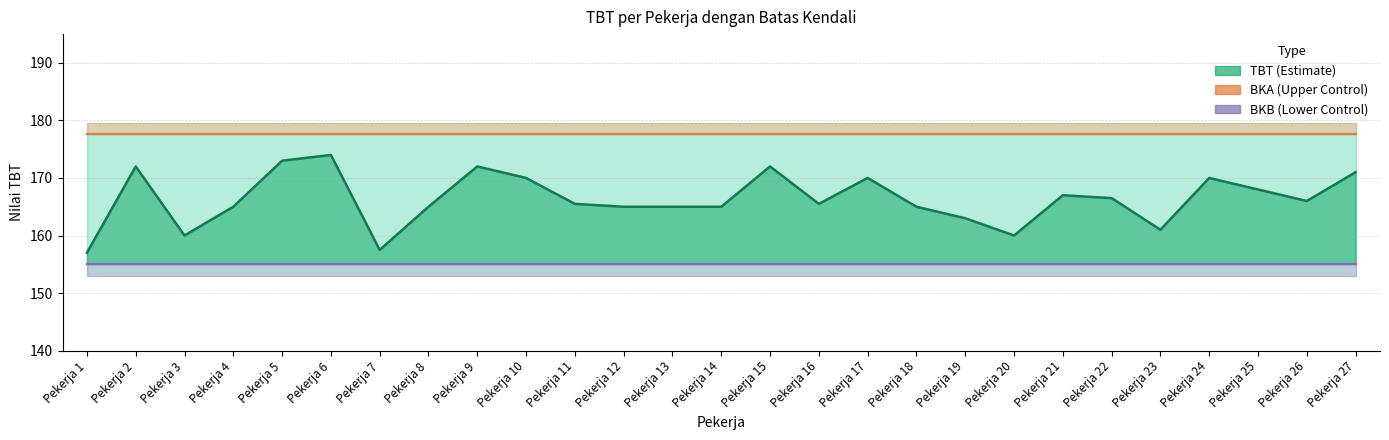

At which label does BKA reach its minimum?

Pekerja 1